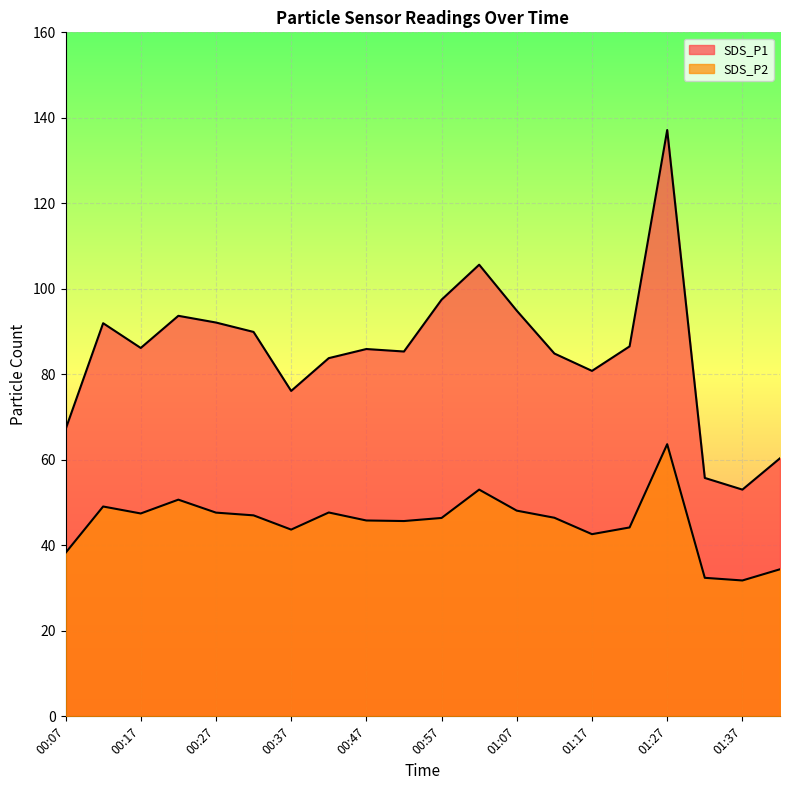

True or false: SDS_P2 has more than 1 points higher than both neighbors.

True